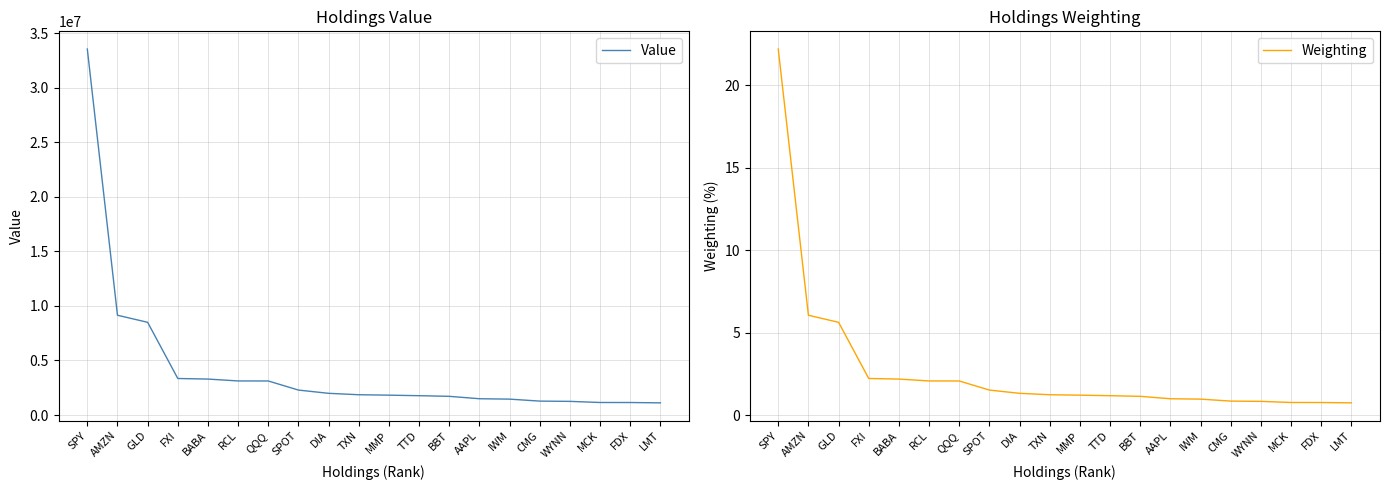

How many distinct data groups are displayed?

2